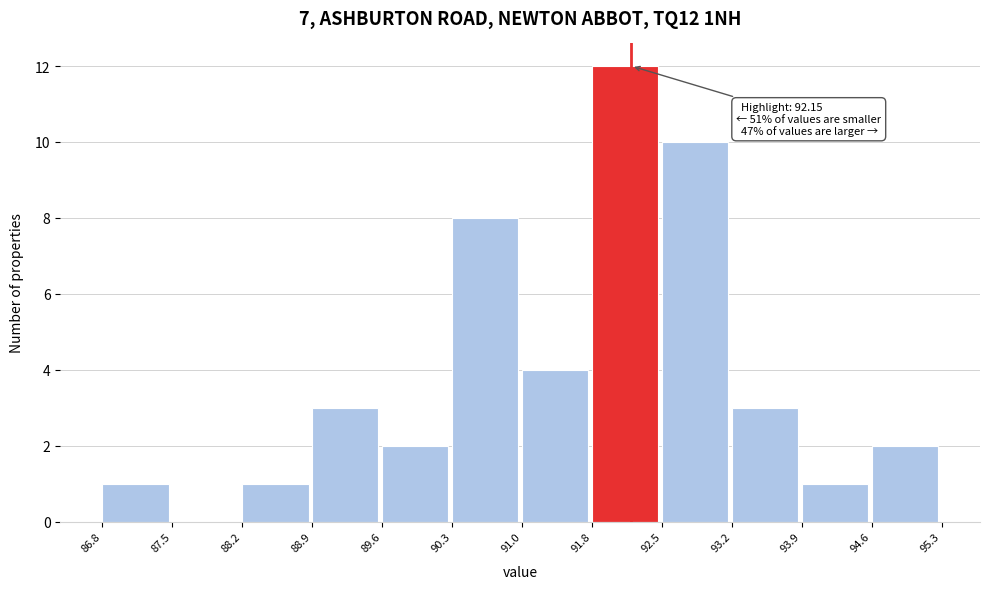

Over which range of the x-axis is the bar tallest?

91.8 to 92.5